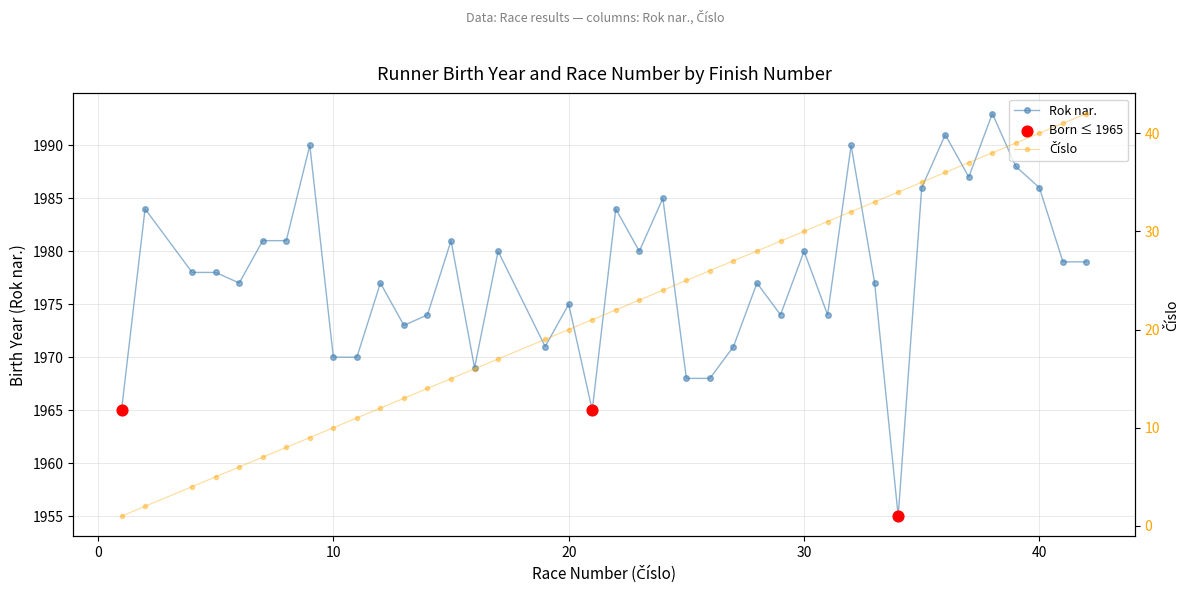

Which series has the widest spread of Y values?

Číslo